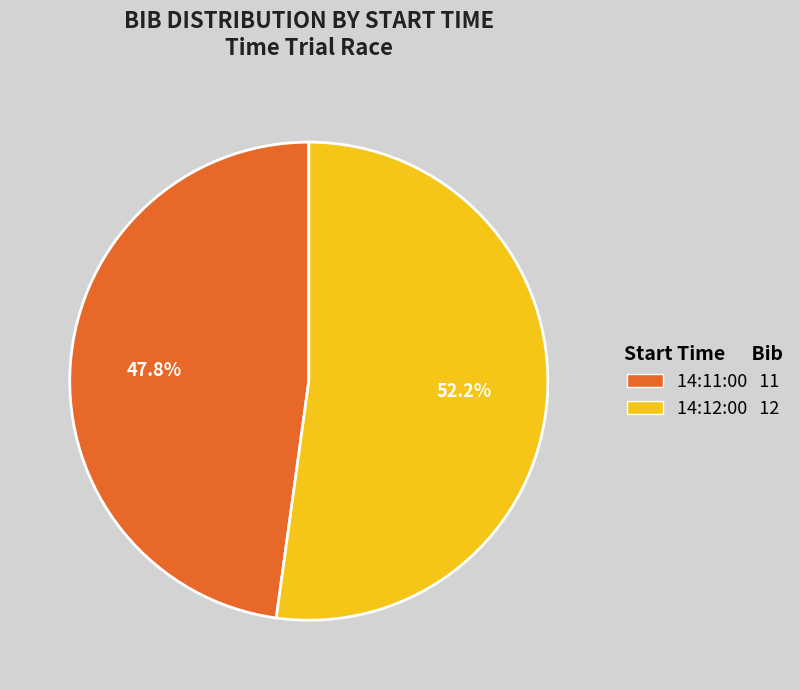

To the nearest percent, what is the difference between the 14:11:00 and 14:12:00 slice percentages?

4%